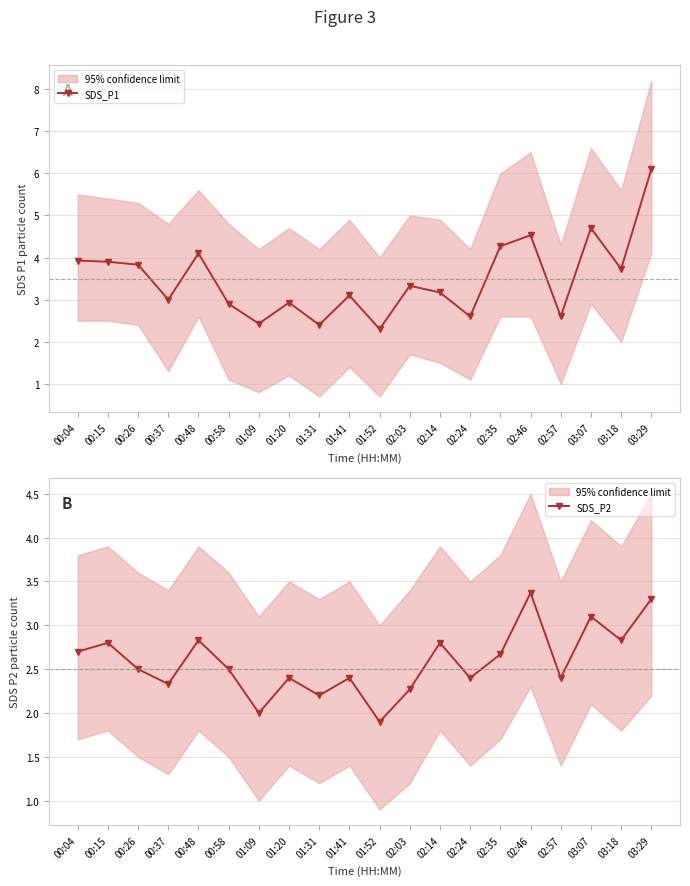

Which label corresponds to the largest value in the chart?

03:29